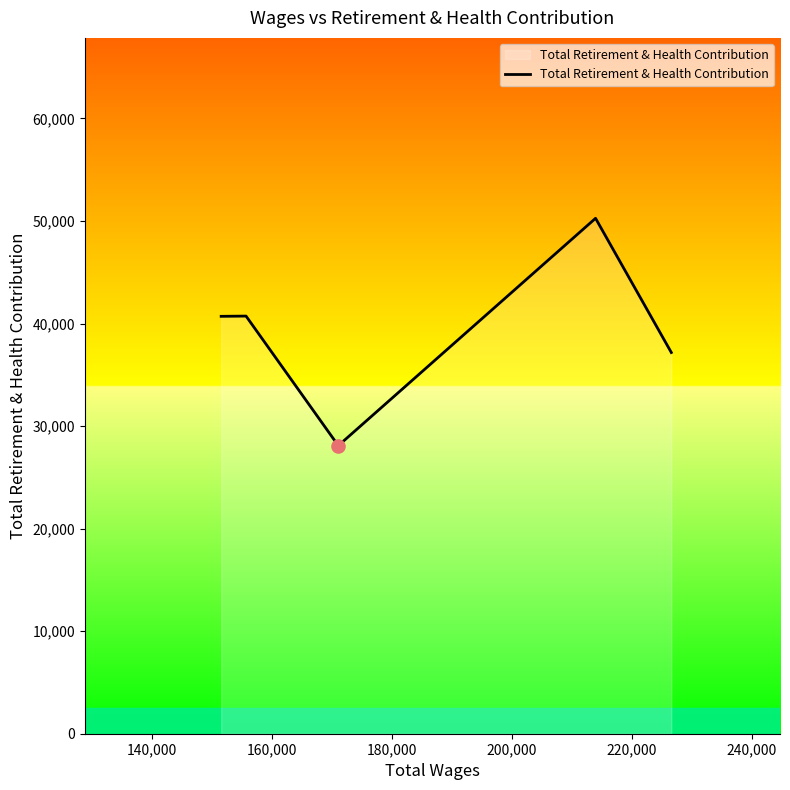

What is the minimum value shown in the chart?

28091